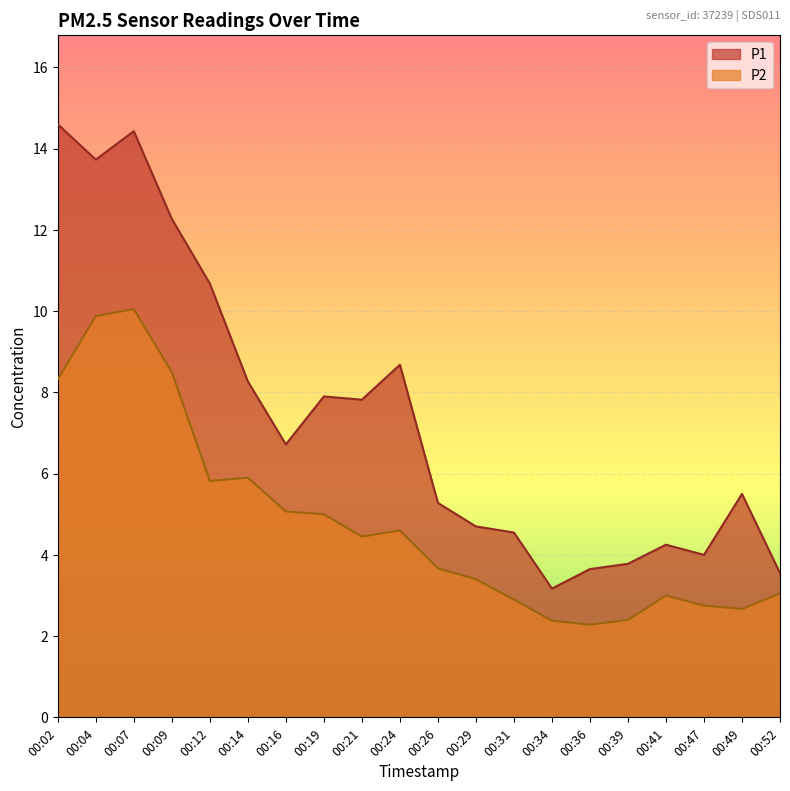

What is the difference between the P1 values at 00:36 and 00:07?

10.8